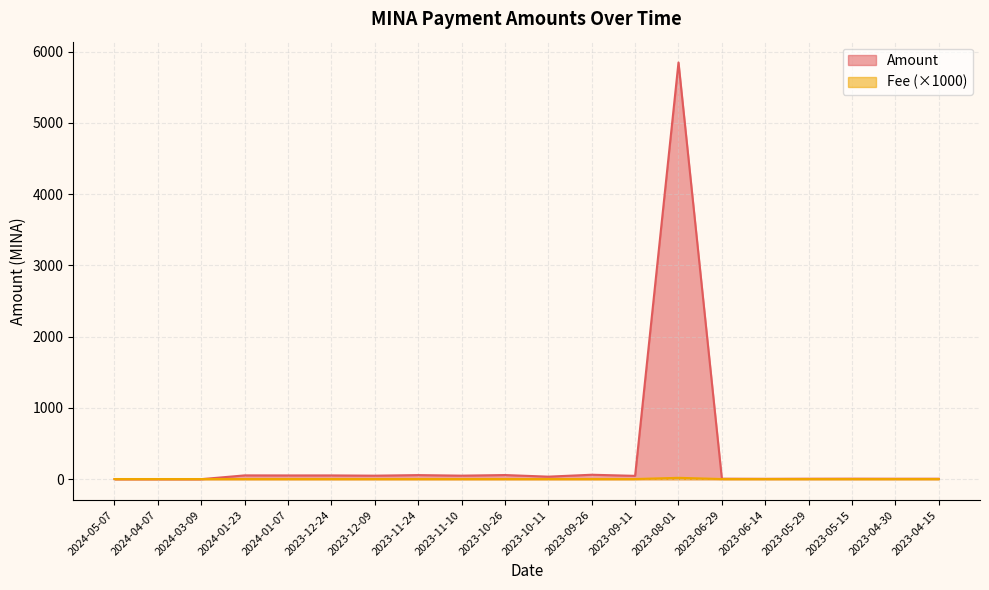

Reading left to right, transcribe all the data shown in this chart.

Amount: 2024-05-07=1.6	2024-04-07=1.6	2024-03-09=1.4	2024-01-23=54.1	2024-01-07=53.4	2023-12-24=53.7	2023-12-09=50.1	2023-11-24=58.2	2023-11-10=50.4	2023-10-26=58.9	2023-10-11=36.5	2023-09-26=63.2	2023-09-11=47.7	2023-08-01=5847.2	2023-06-29=7.5	2023-06-14=5.9	2023-05-29=7.1	2023-05-15=7.7	2023-04-30=6.9	2023-04-15=6.9
Fee: 2024-05-07=3.0	2024-04-07=3.0	2024-03-09=3.0	2024-01-23=3.0	2024-01-07=3.0	2023-12-24=3.0	2023-12-09=3.0	2023-11-24=3.0	2023-11-10=3.0	2023-10-26=3.0	2023-10-11=3.0	2023-09-26=3.0	2023-09-11=3.0	2023-08-01=20.0	2023-06-29=3.0	2023-06-14=3.0	2023-05-29=3.0	2023-05-15=3.0	2023-04-30=3.0	2023-04-15=3.0